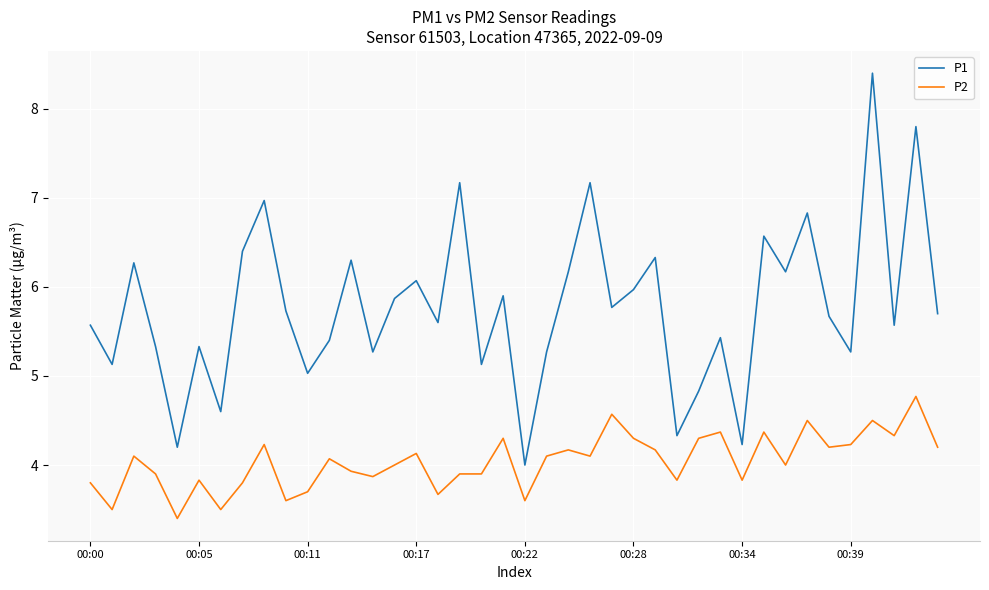

Which series has the largest range (max minus min)?

P1